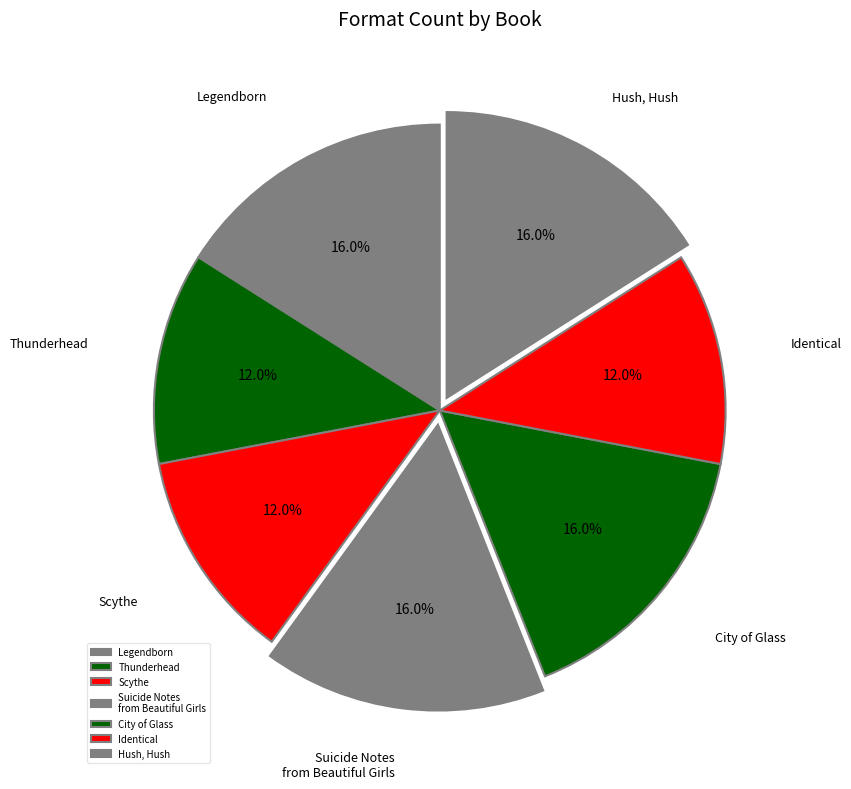

To the nearest percent, what portion does Scythe represent?

12%